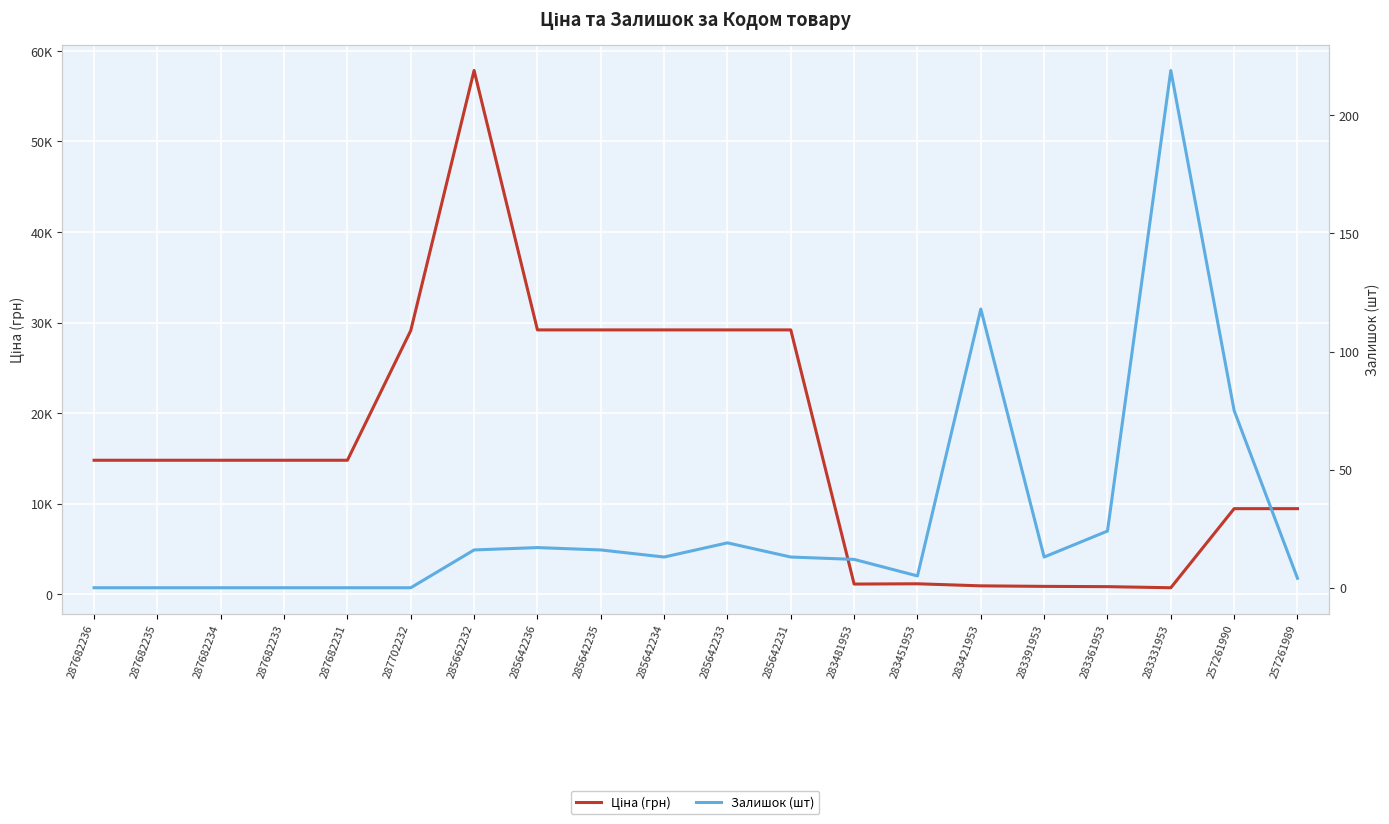

Where is Залишок (шт) nearest to the value 109?

283421953